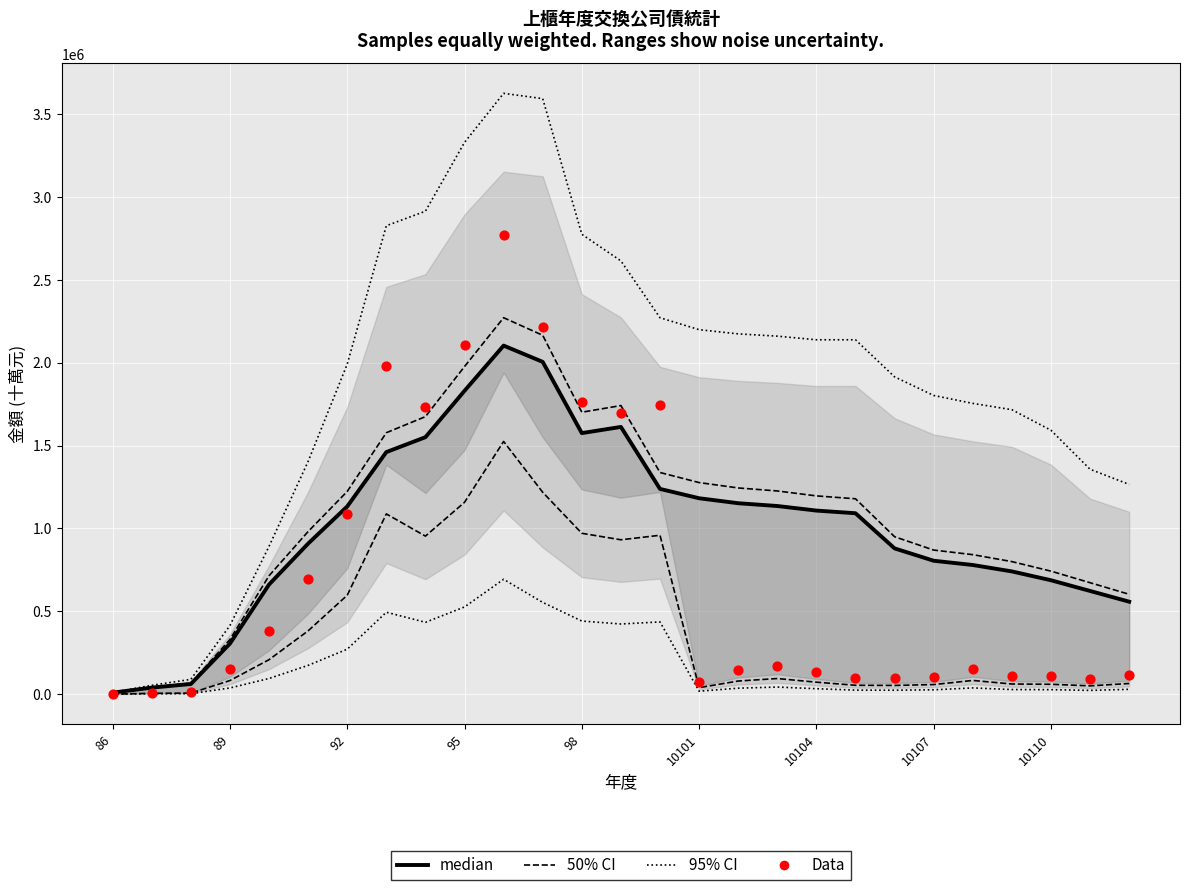

What are all the series names shown in the legend?

95% CI, 50% CI, median, Data